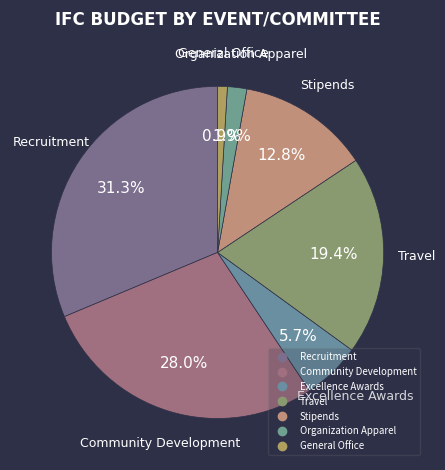

Combined, do Community Development and Travel account for over 50%?

No